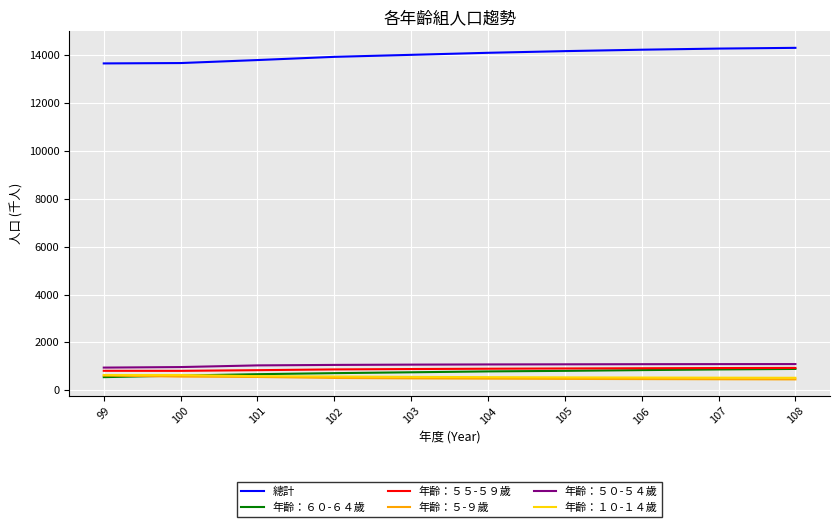

True or false: 年齡：１０-１４歲 and 年齡：５０-５４歲 intersect in this chart.

False